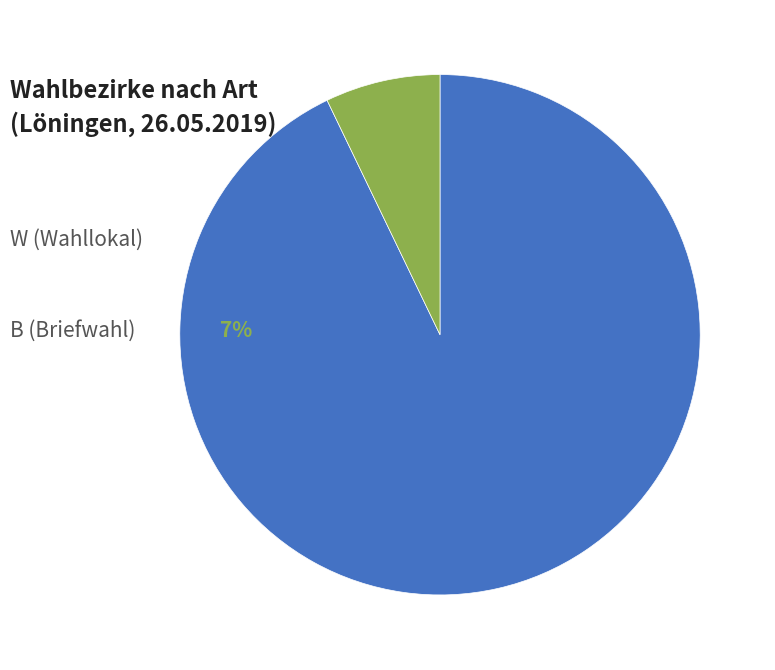

Does any single category account for the majority?

Yes